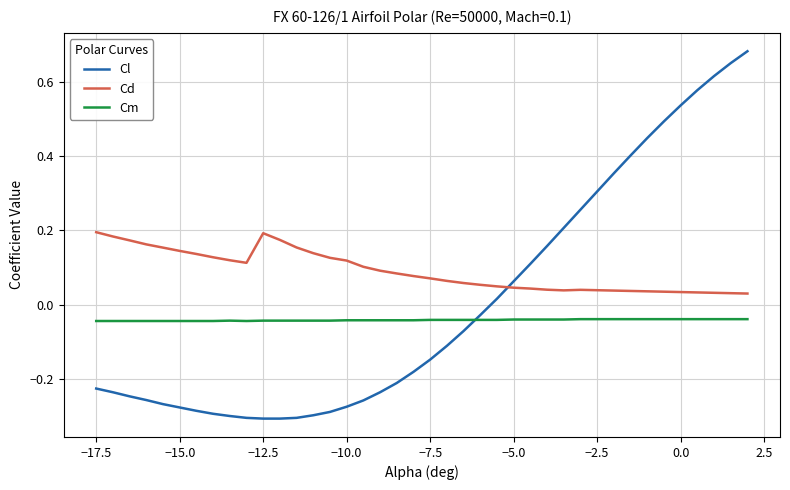

Which series has the widest spread of values?

Cl